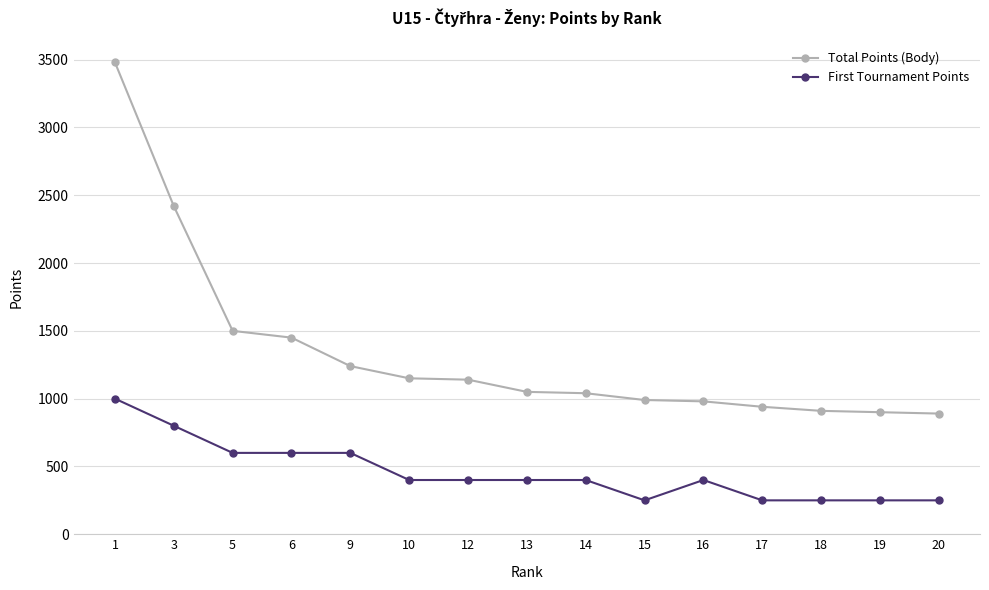

Is the value of Total Points (Body) at 9 greater than the value of First Tournament Points at 1?

Yes